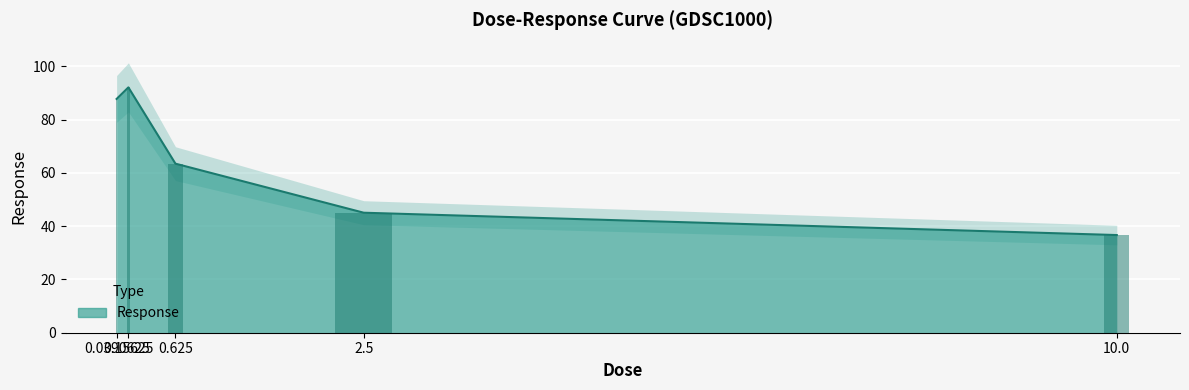

Read the value at 10.0.

36.7